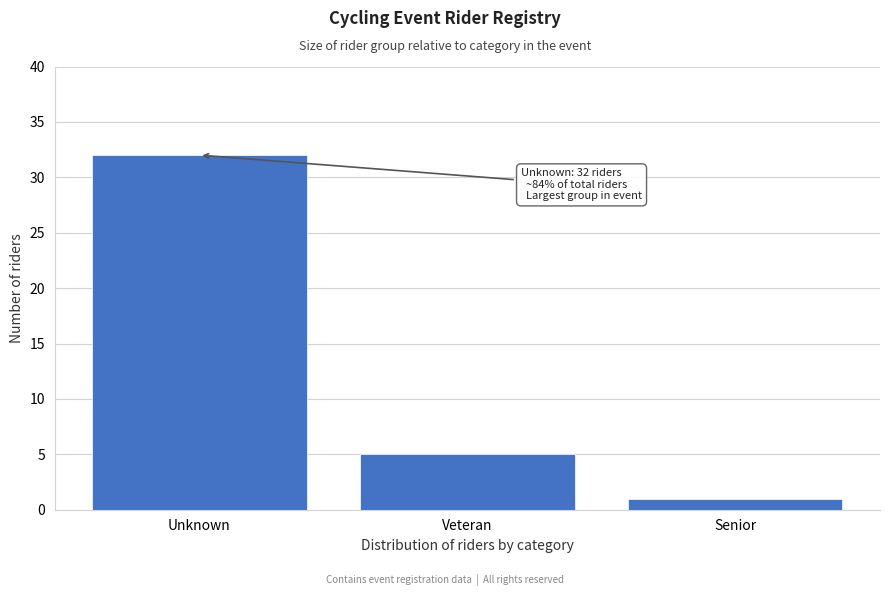

Reading left to right, list all the values displayed in this chart.

Unknown=32	Veteran=5	Senior=1